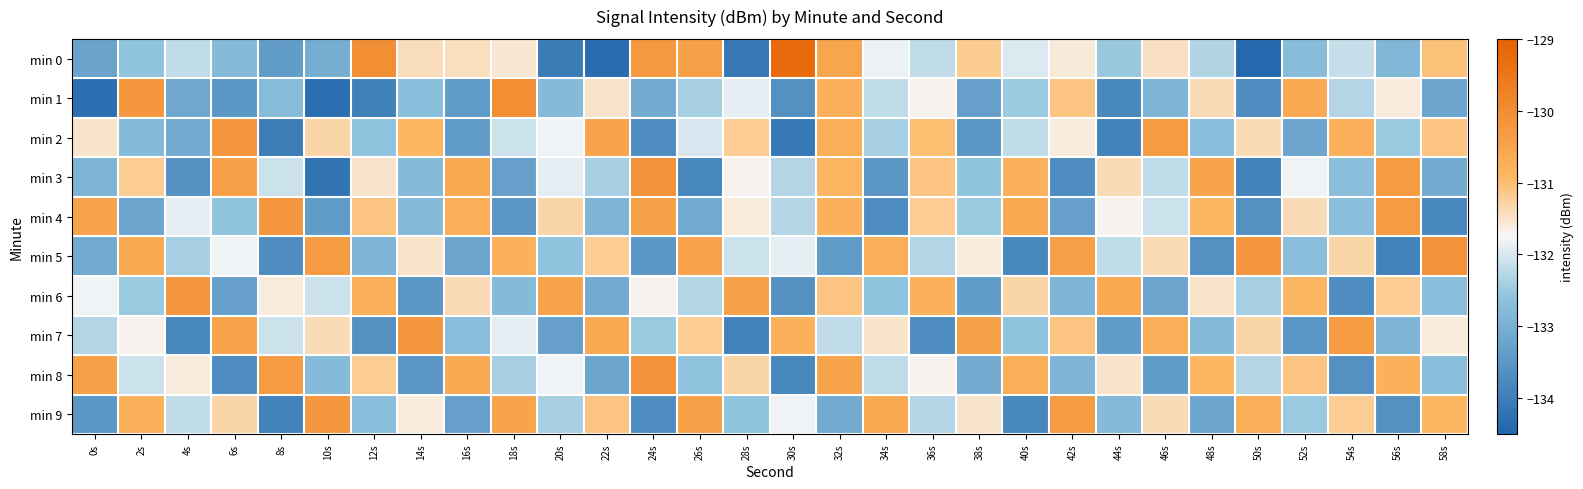

What is the smallest value displayed?

-134.4